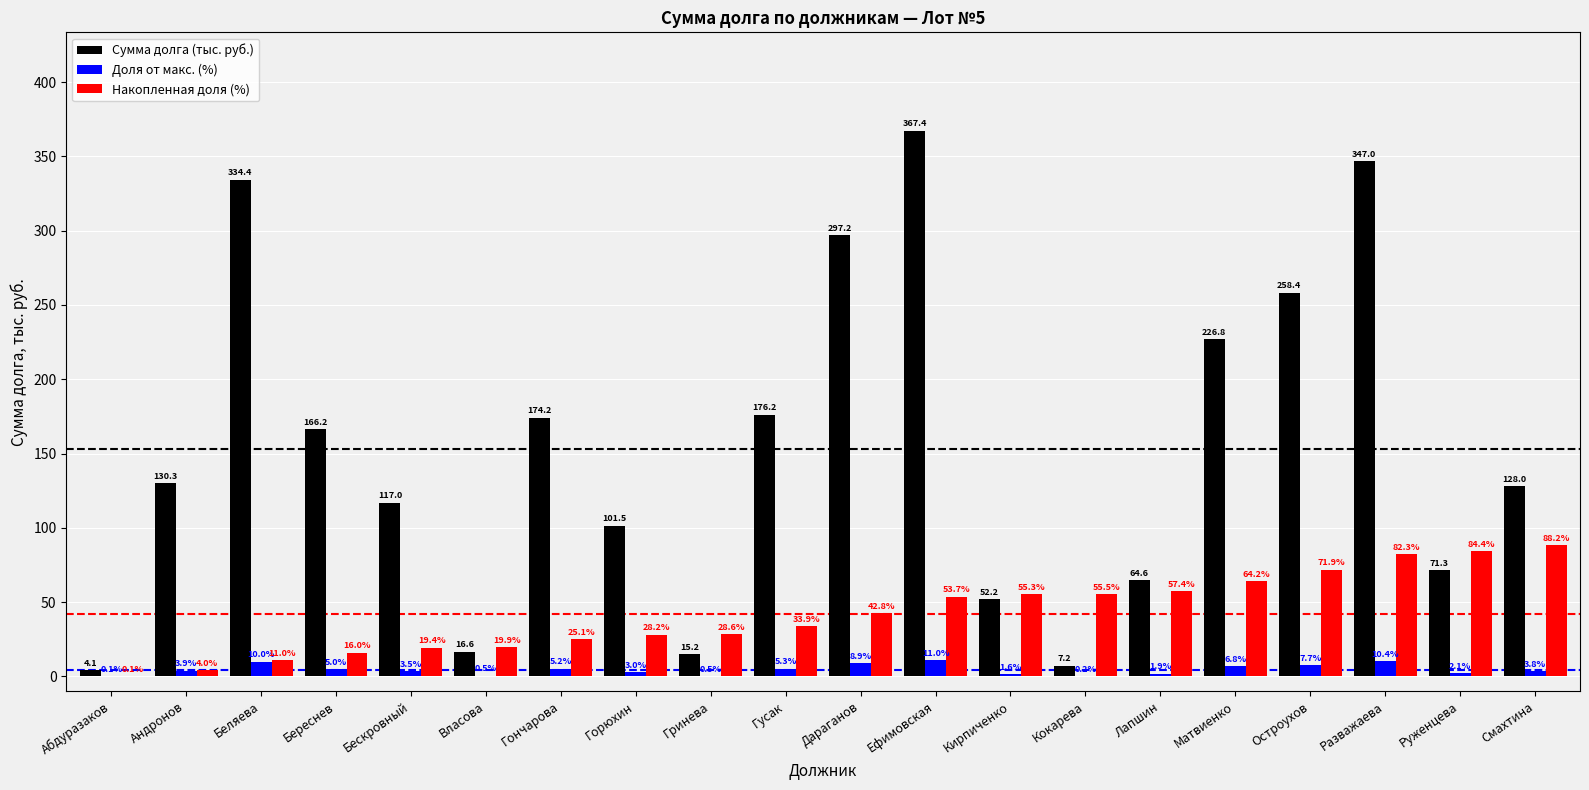

At which category does the chart reach its peak across all series?

Ефимовская